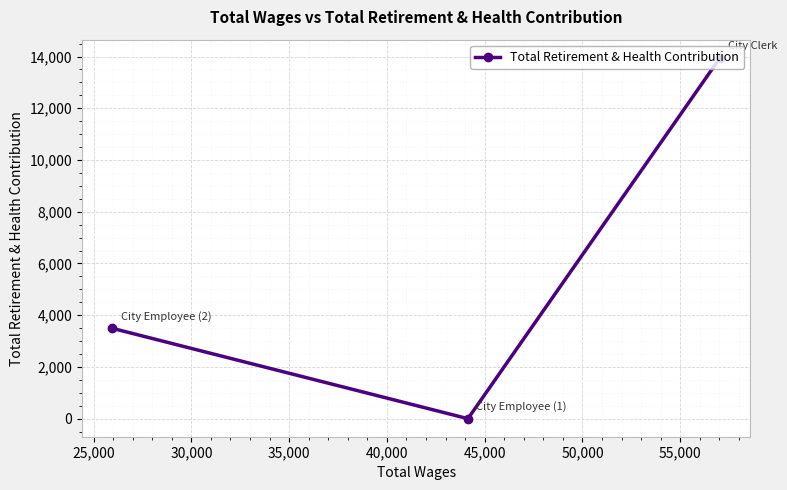

What is the maximum value shown in the chart?

13955